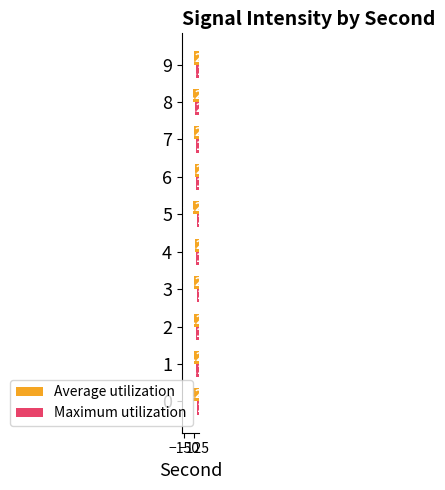

What value does the Maximum utilization series have at 7?

-118.9